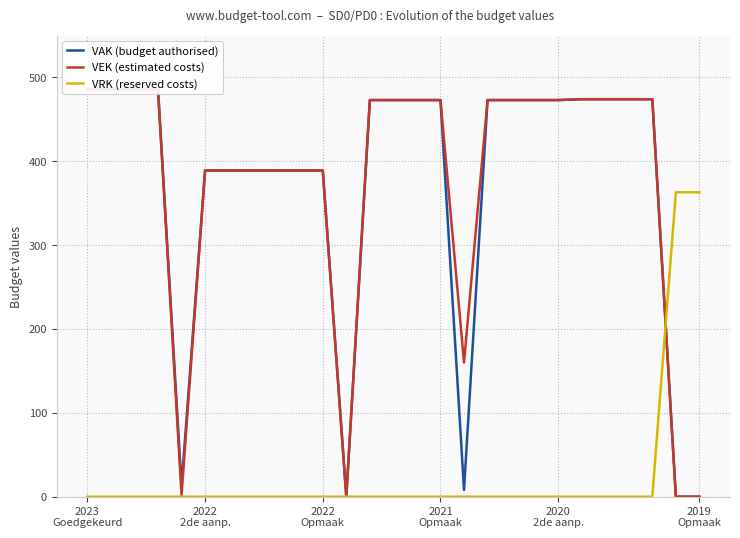

What is the average value of the VEK (estimated costs) series?

375